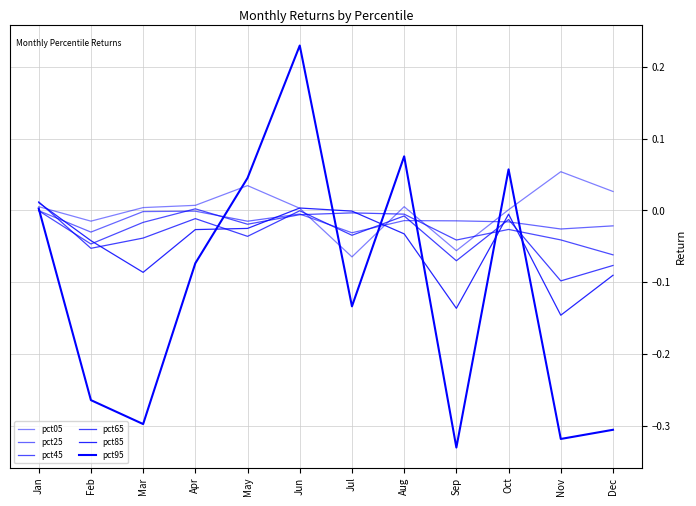

Where is the first local maximum for pct65?

Apr